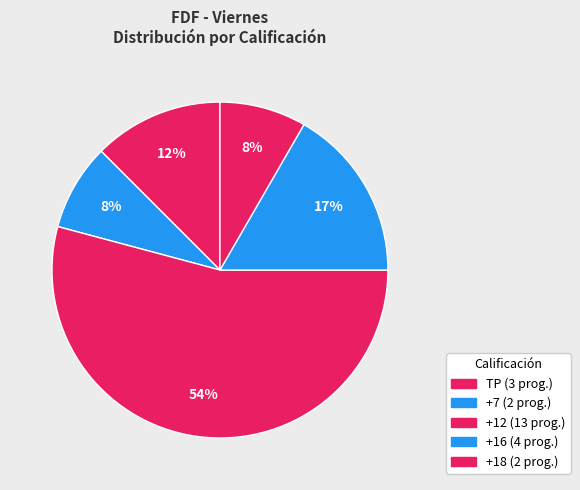

How many slices are in this pie chart?

5